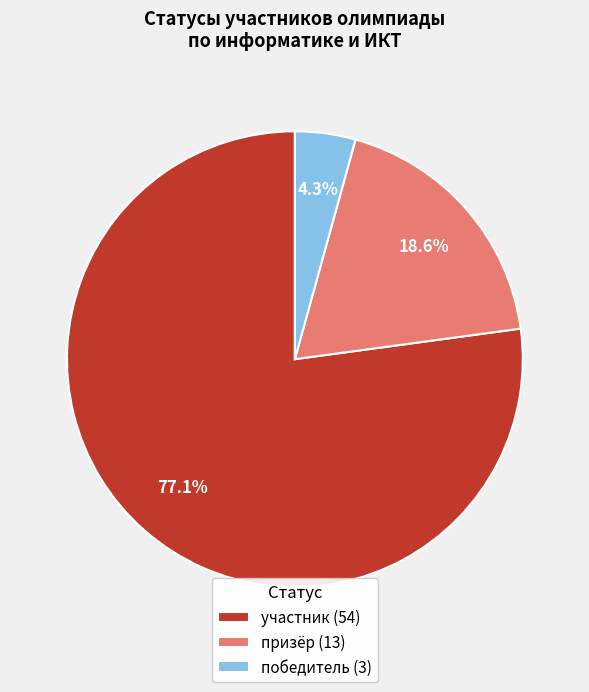

Rank the categories by value from highest to lowest.

участник, призёр, победитель